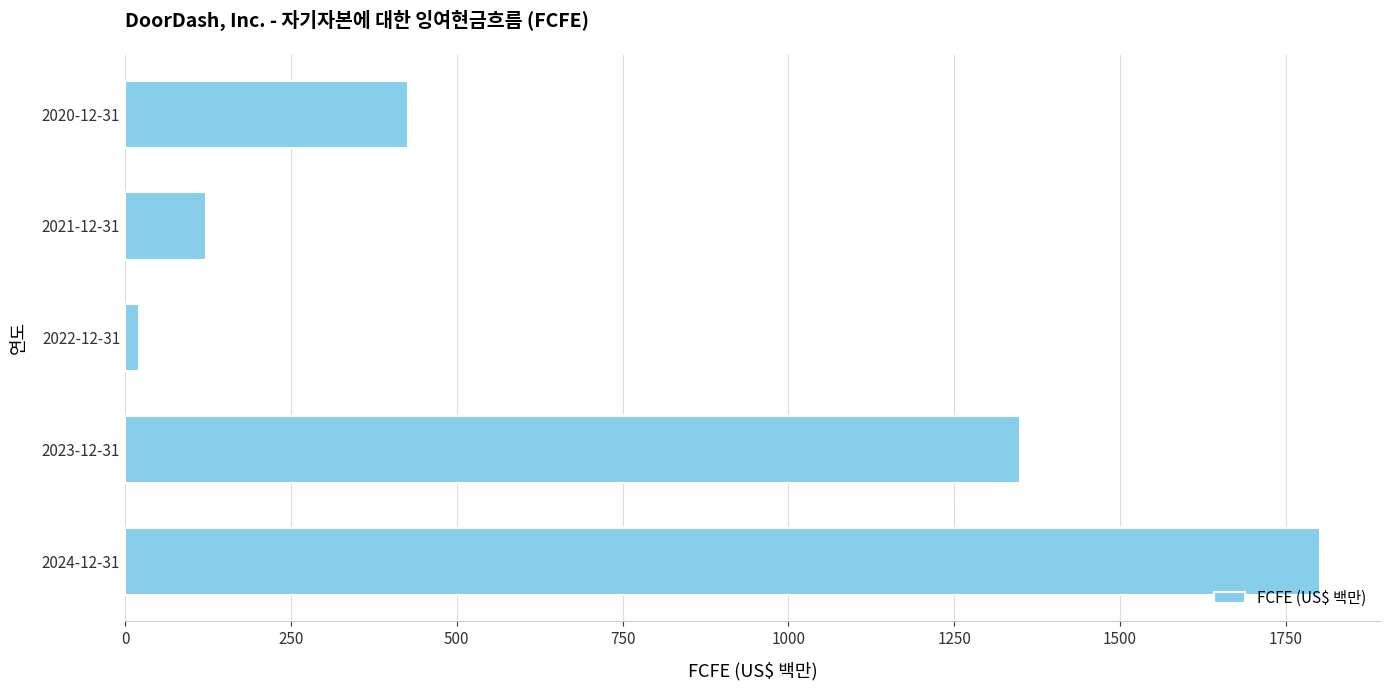

Does the chart contain any negative values?

No